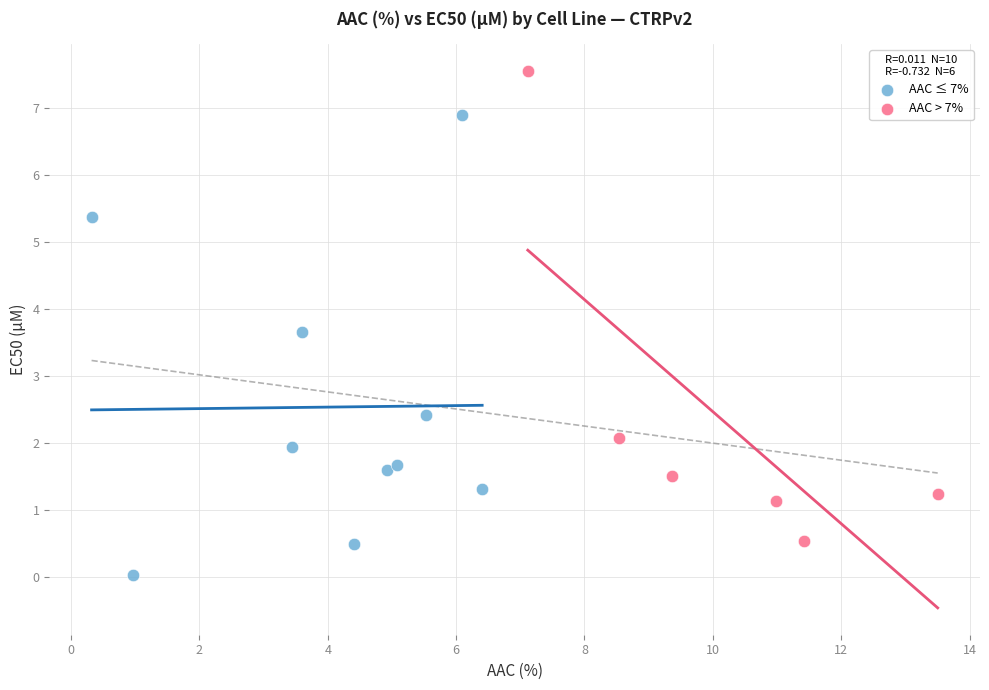

Which series contains the lowest Y value?

AAC ≤ 7%